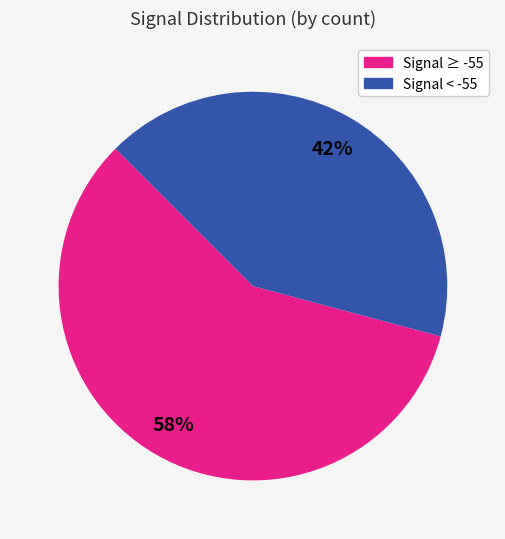

Is there any slice that represents more than half of the pie?

Yes